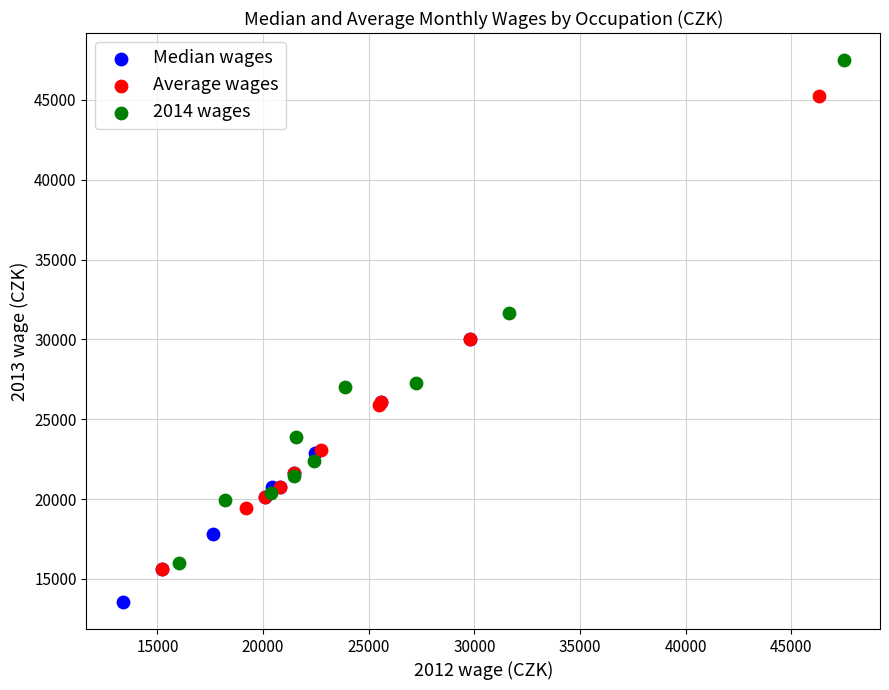

Which series contains the highest Y value?

2014 wages